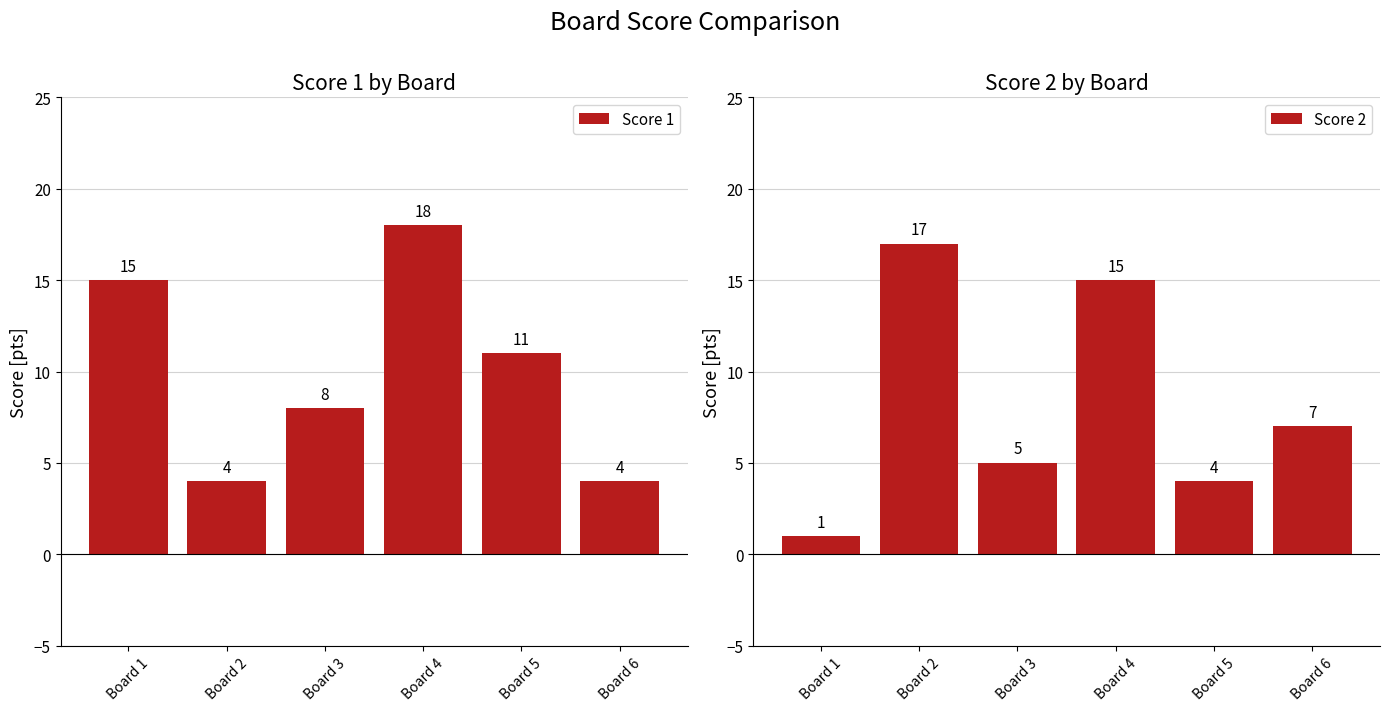

At which label does Score 1 reach its minimum?

Board 2